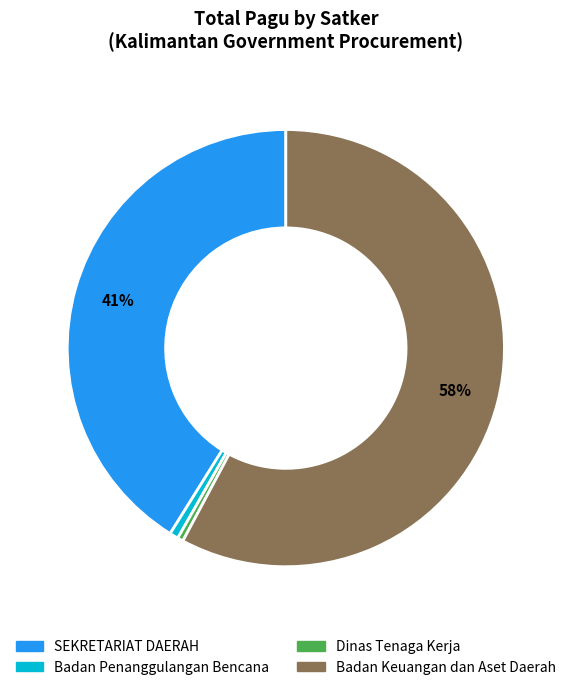

To the nearest percent, what is the average slice percentage?

25%